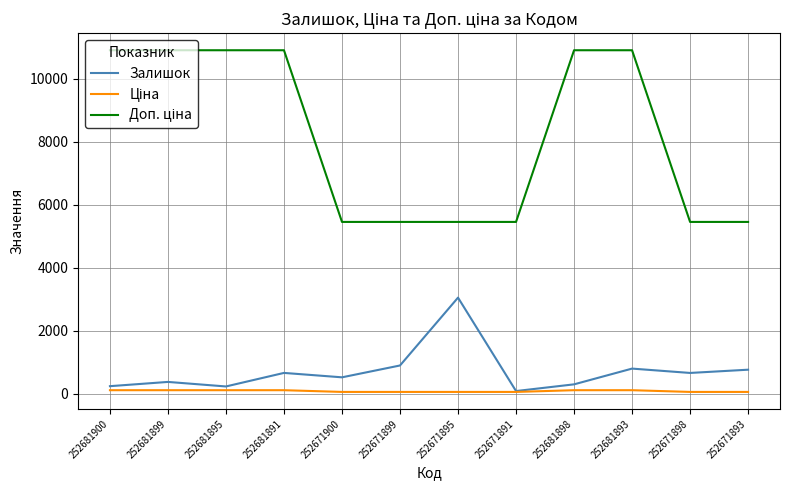

Is it true that Залишок equals 372.0 at 252681899?

True